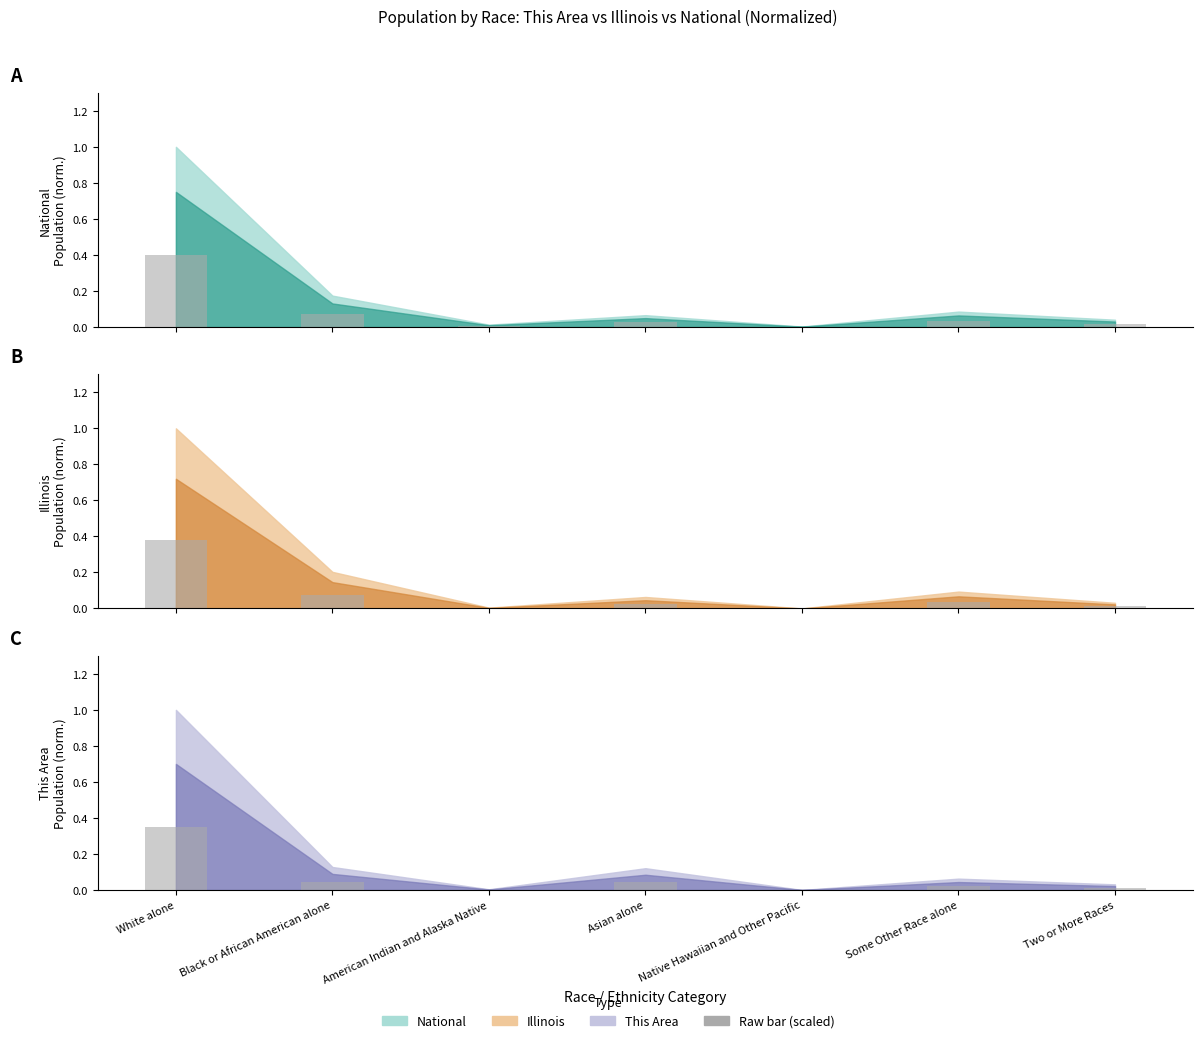

Is the value of Illinois bar at Two or More Races greater than the value of National bar at Black or African American alone?

No